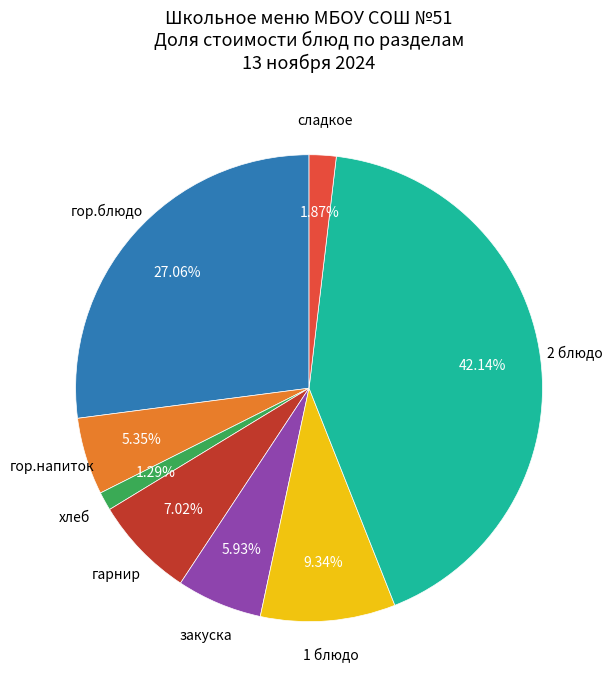

Is there a majority slice in this chart?

No